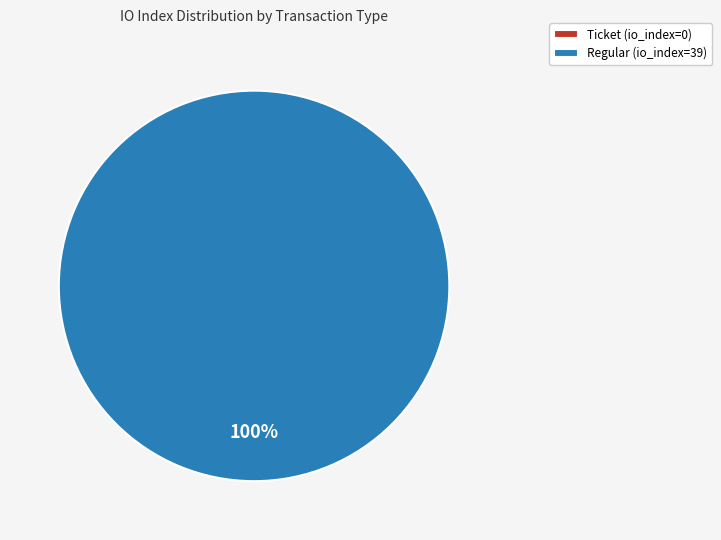

Which has a higher value, Ticket (io_index=0) or Regular (io_index=39)?

Regular (io_index=39)